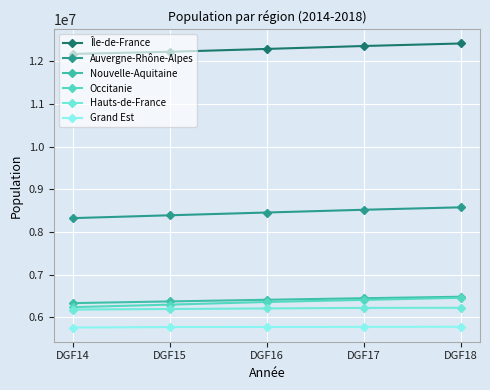

Is the value of Nouvelle-Aquitaine at DGF17 greater than the value of Hauts-de-France at DGF18?

Yes